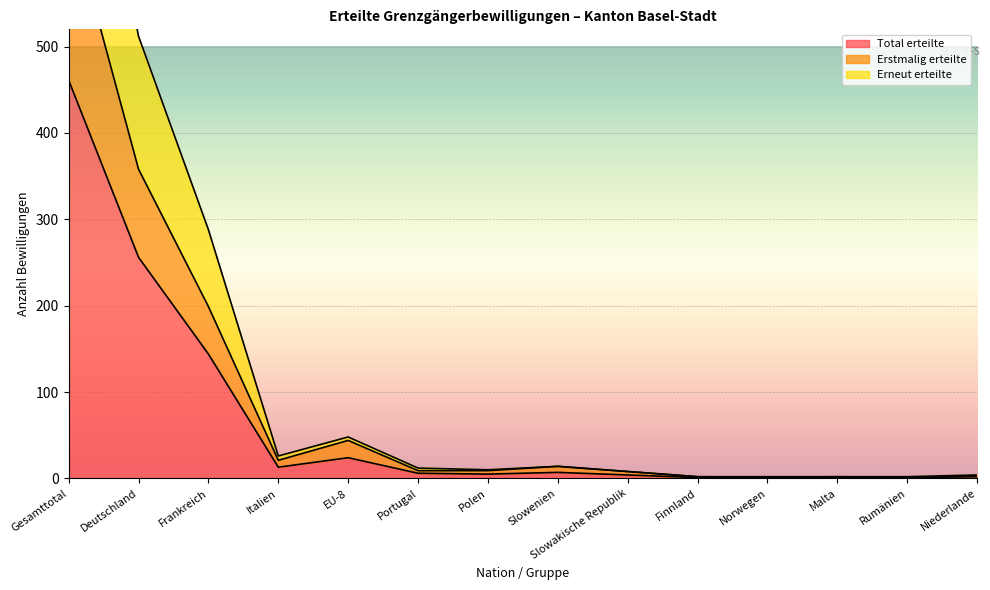

At which category is the sum across all series the highest?

Gesamttotal